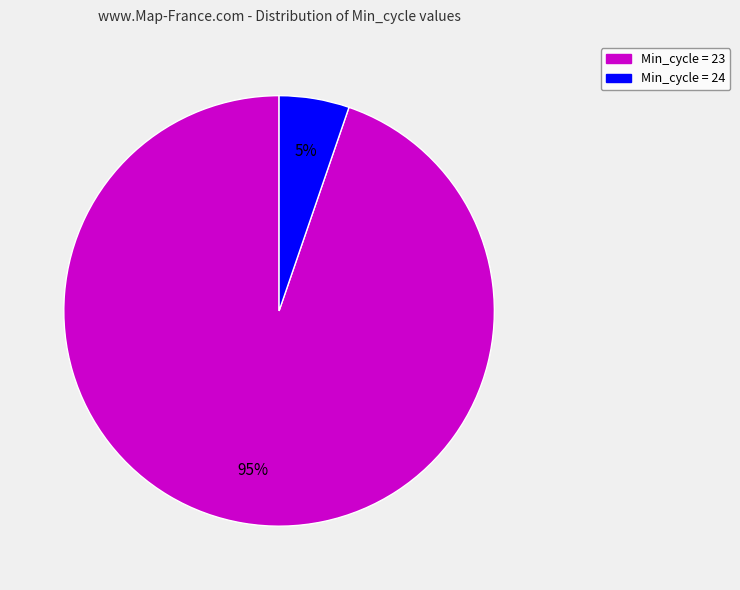

To the nearest percent, what is the average slice percentage?

50%